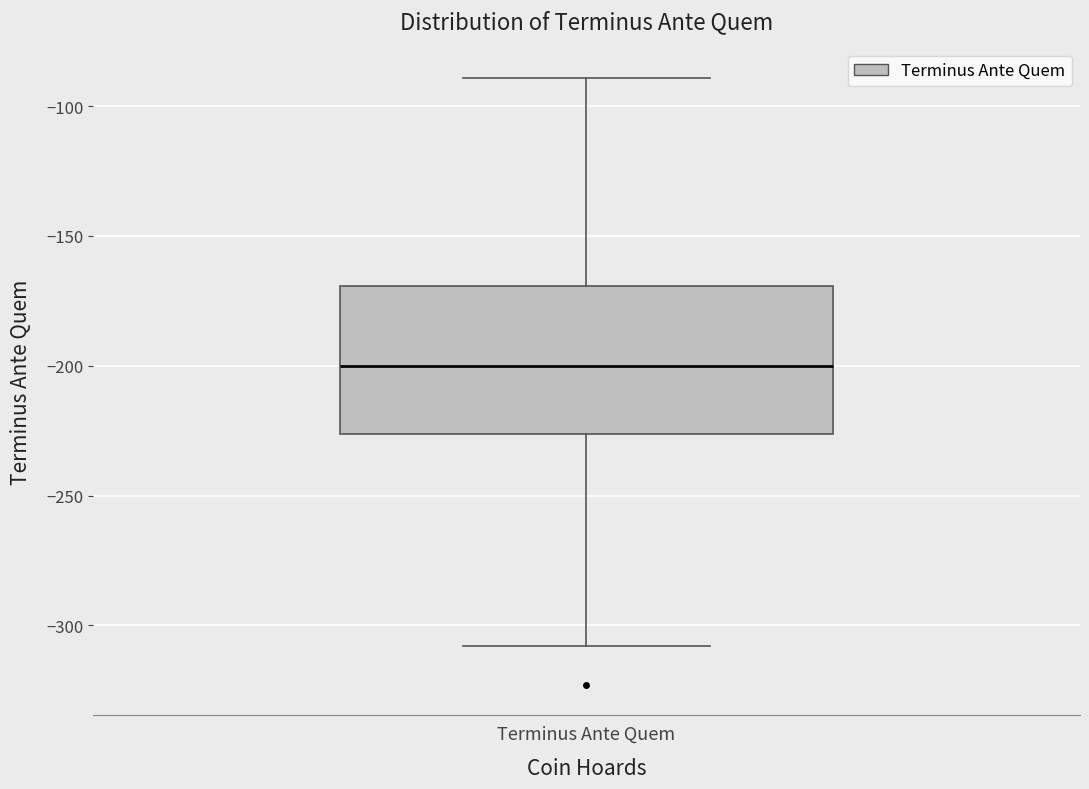

Where is the upper edge of the box for Terminus Ante Quem on the y-axis? The values are not printed on the chart, so give them approximately, as read against the axis.

-170